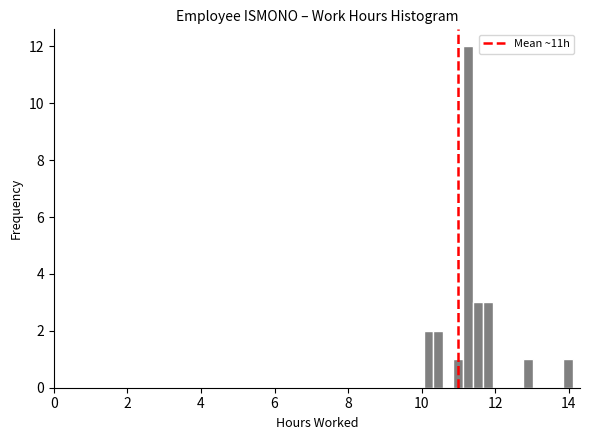

Read against the x-axis, roughly where is the centre of the tallest bar?

11.2